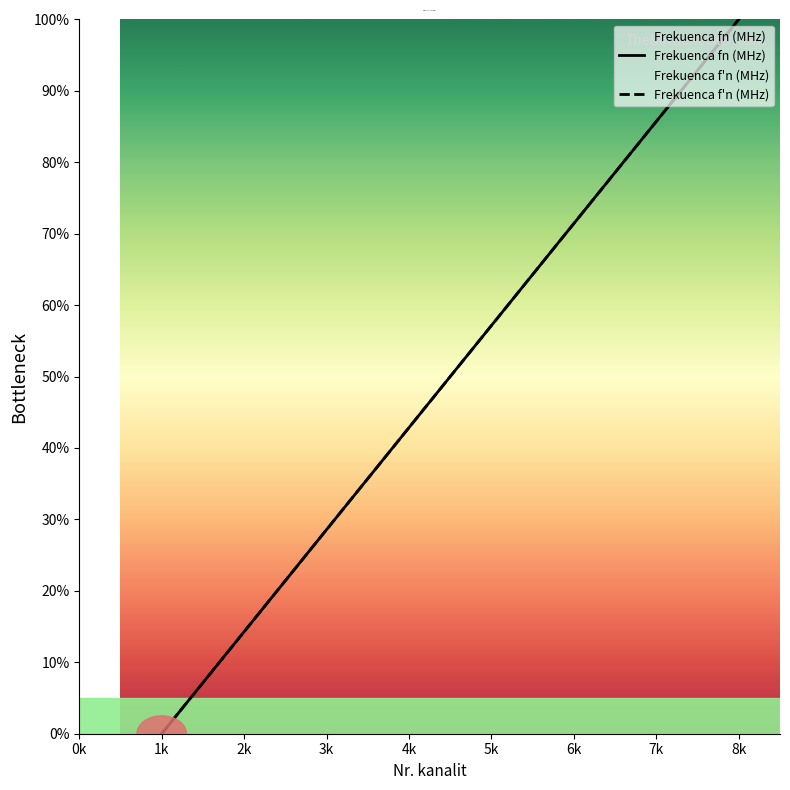

List the series in order of their peak value, lowest first.

Frekuenca fn (MHz), Frekuenca f'n (MHz)